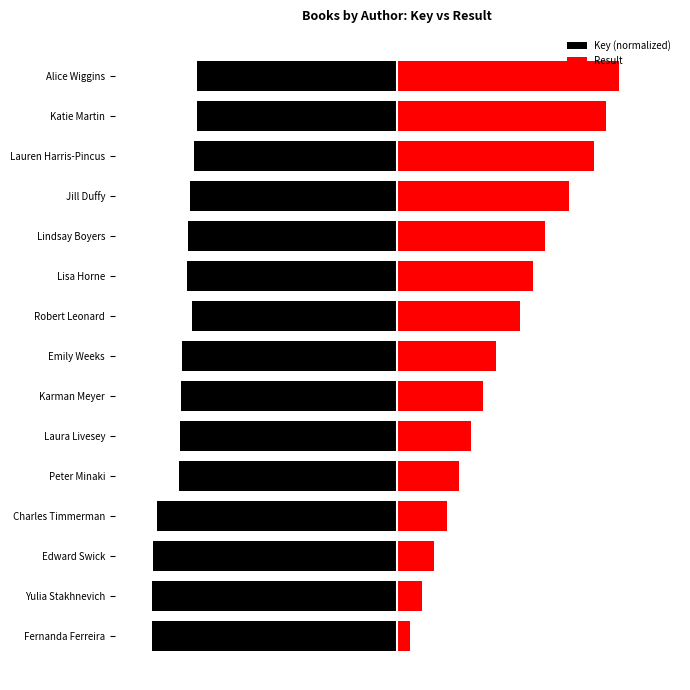

The value of Result at Peter Minaki is 5.0. True or false?

True